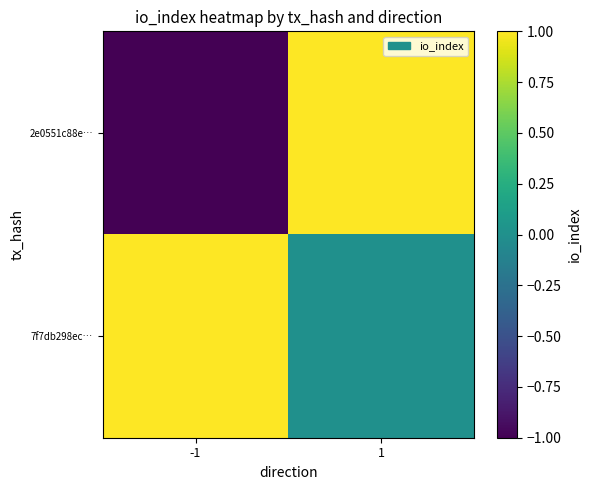

Rank the series at 1 from highest to lowest value.

2e0551c88e…, 7f7db298ec…